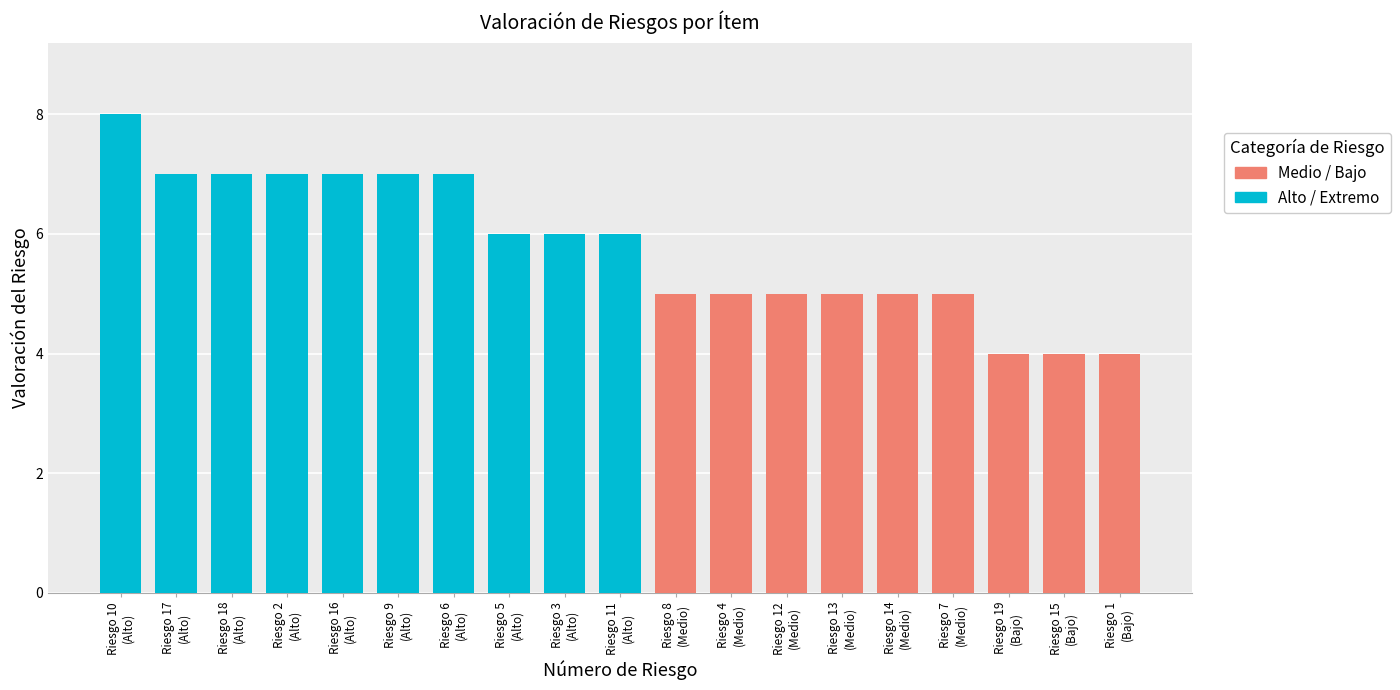

What is the minimum value shown in the chart?

4